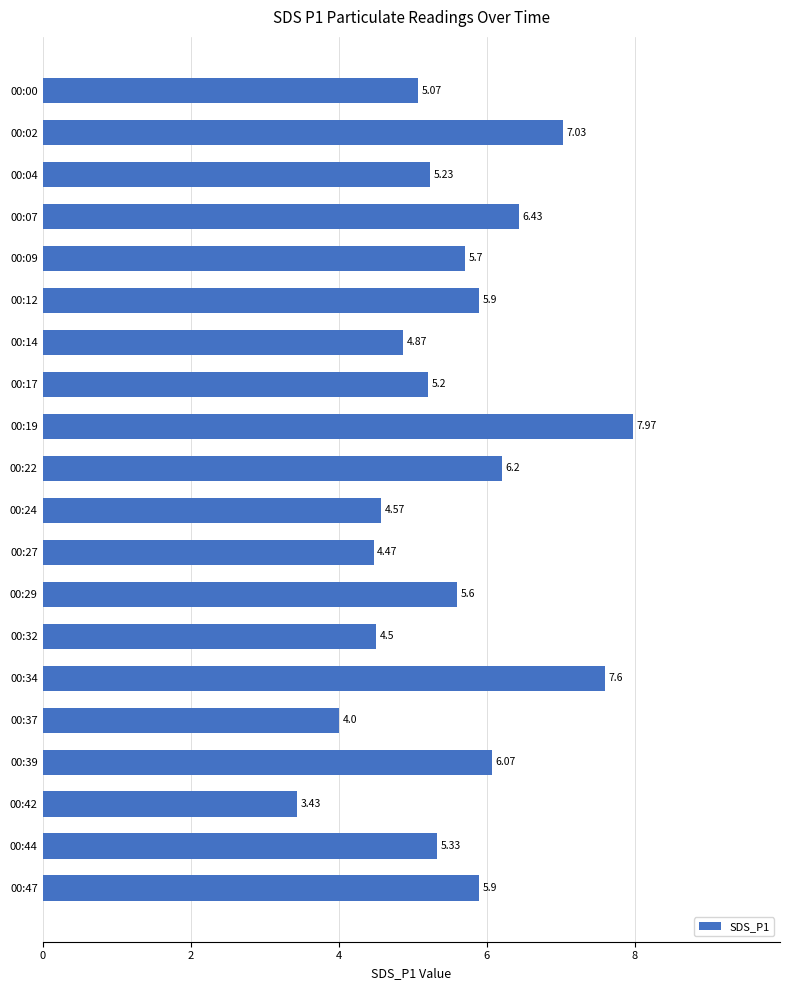

Between 00:14 and 00:39, which is larger?

00:39